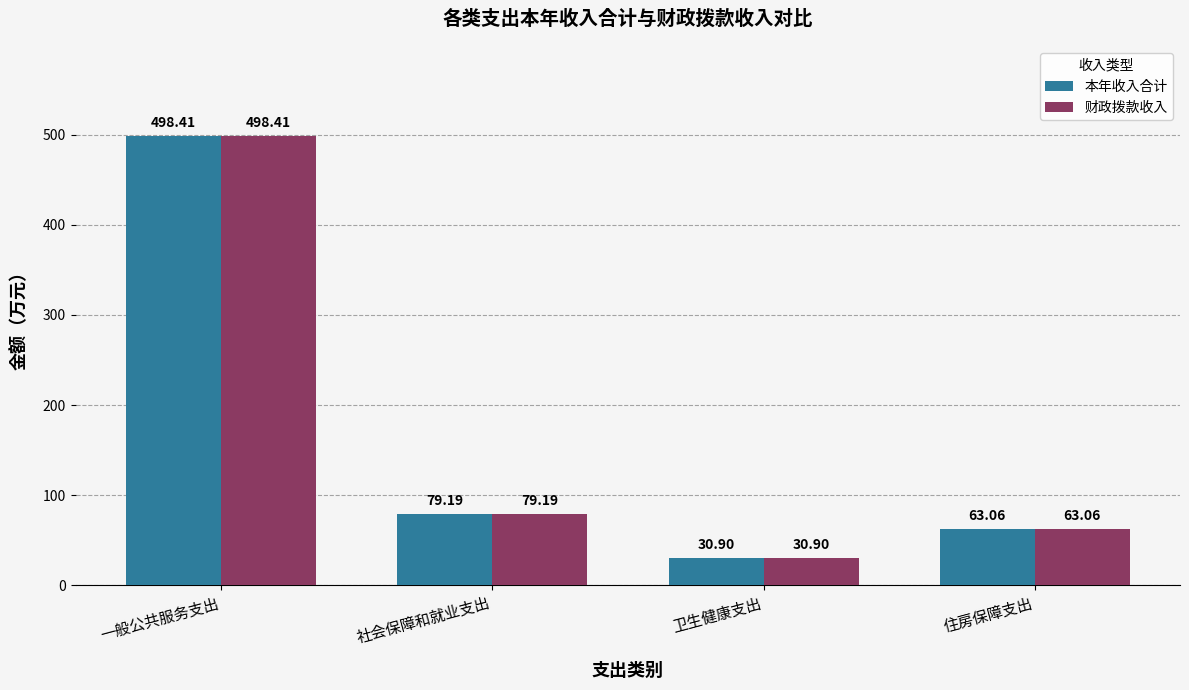

What is the value of the 本年收入合计 bar at the 2nd from the left?

79.2